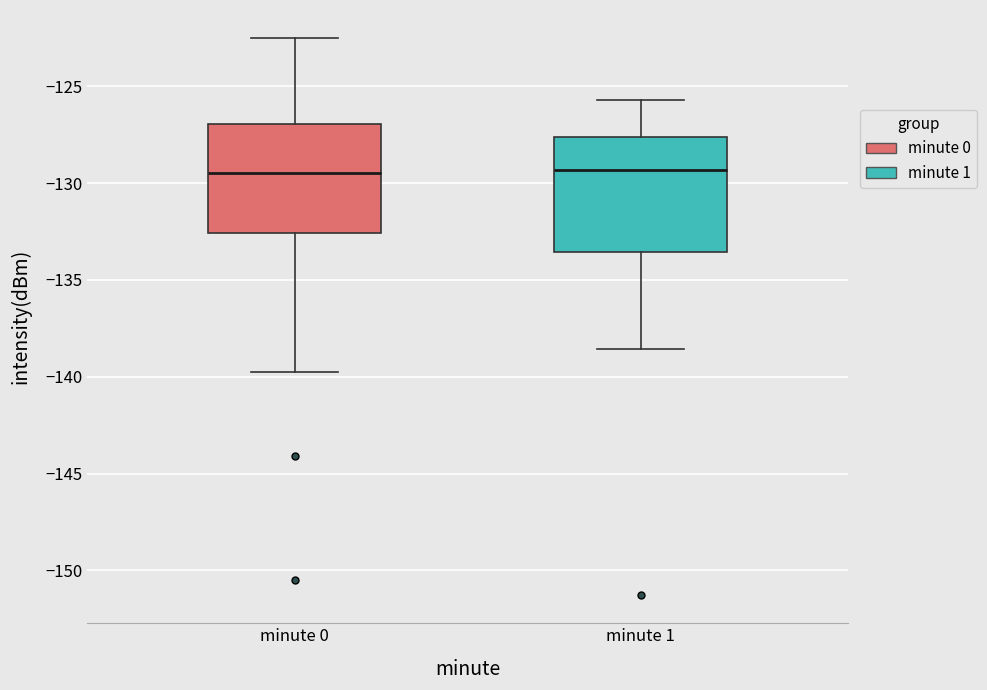

Where does the upper whisker of the box for minute 0 end on the y-axis? The values are not printed on the chart, so give them approximately, as read against the axis.

-122.5